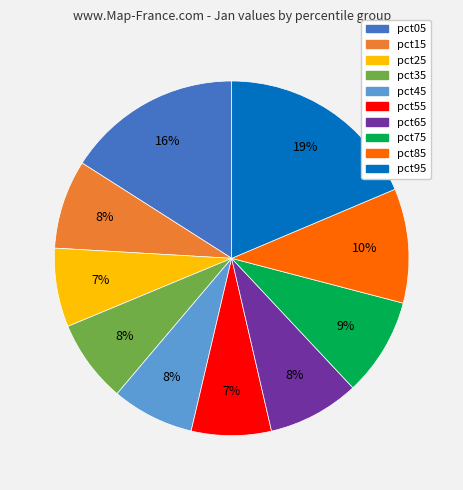

What percentage is the pct25 slice, to the nearest percent?

7%